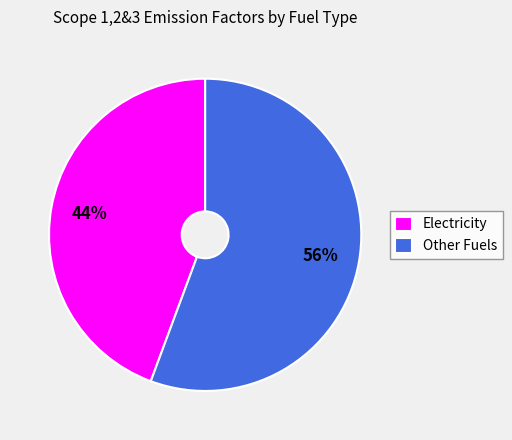

The Other Fuels slice represents 56% of the pie. True or false?

True